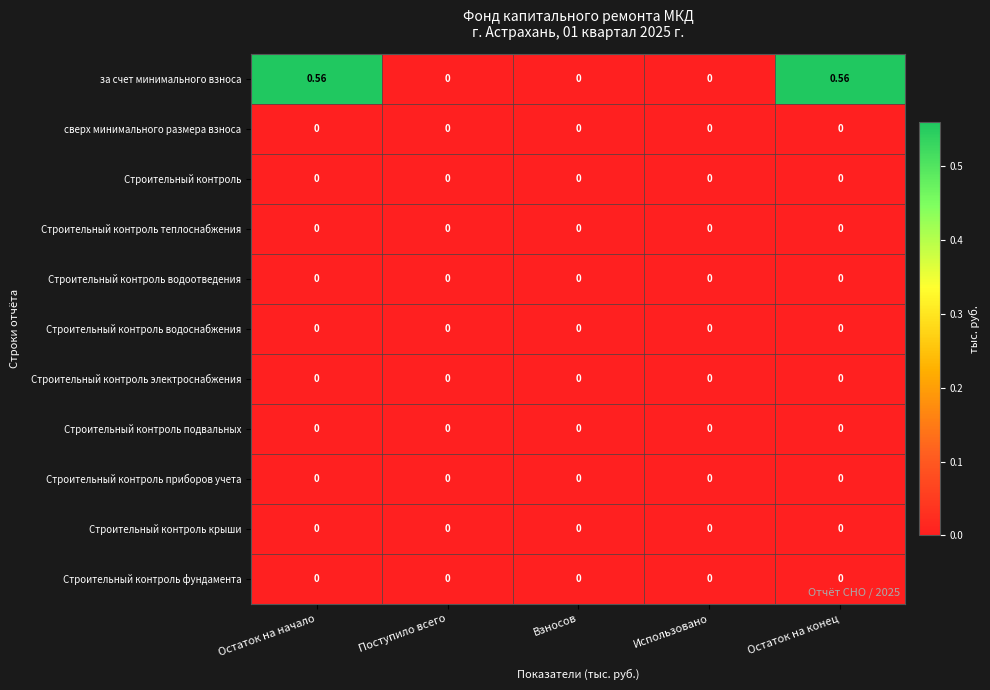

Which series has the largest range (max minus min)?

за счет минимального взноса